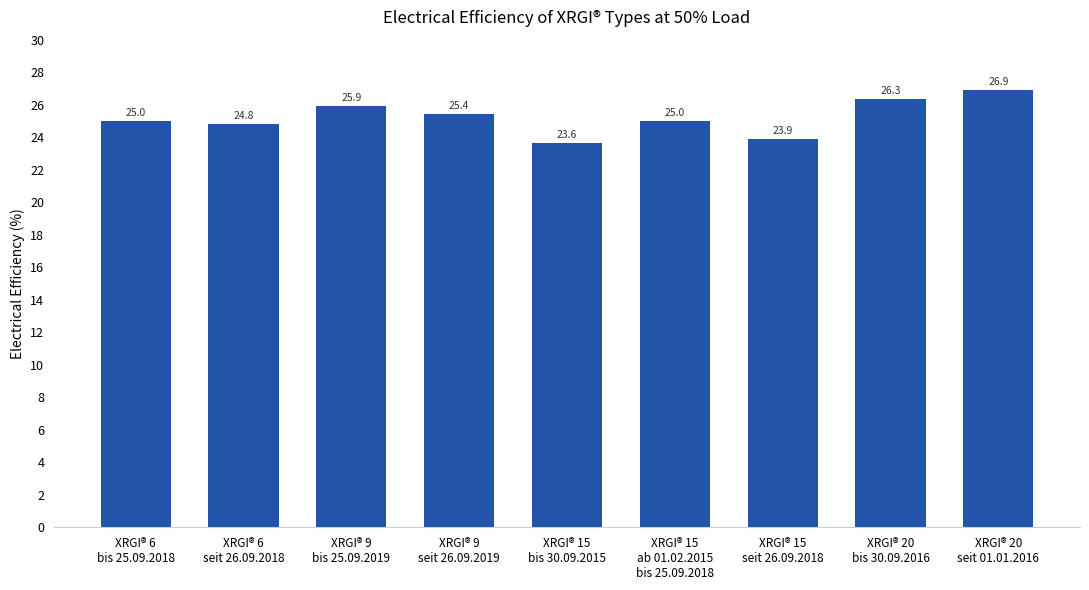

Is it true that the value at XRGI® 15
seit 26.09.2018 is 23.9?

True